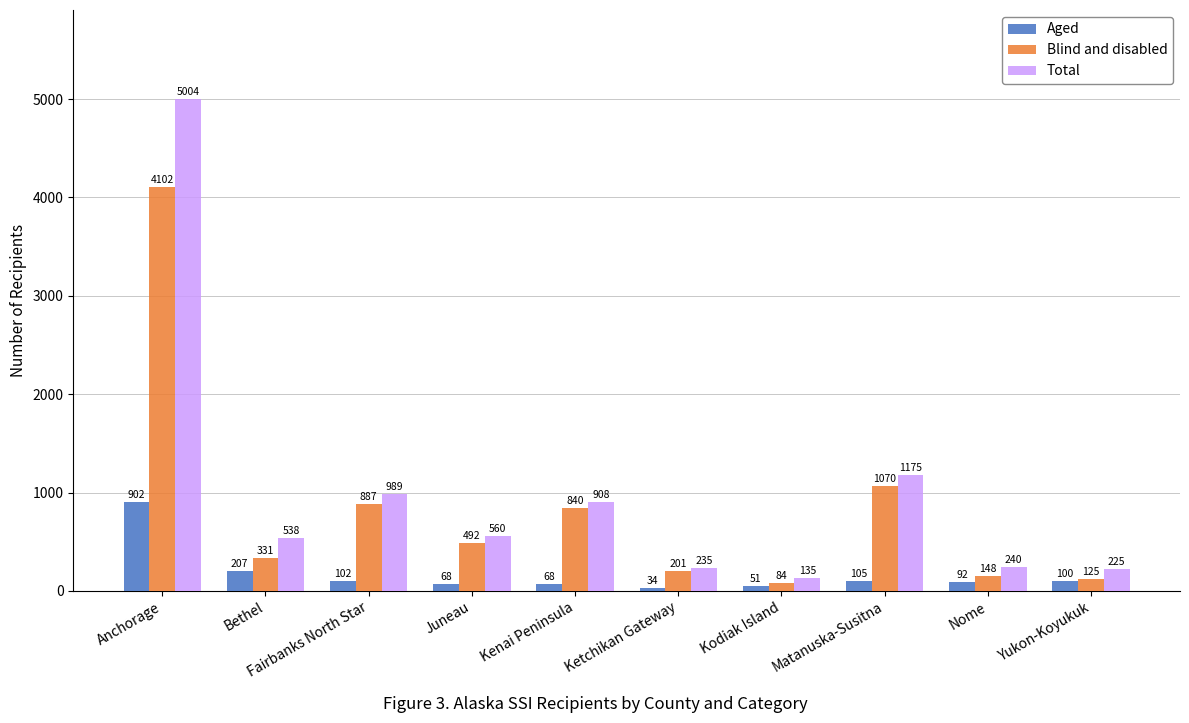

What is the difference between the highest and lowest values at Ketchikan Gateway?

201